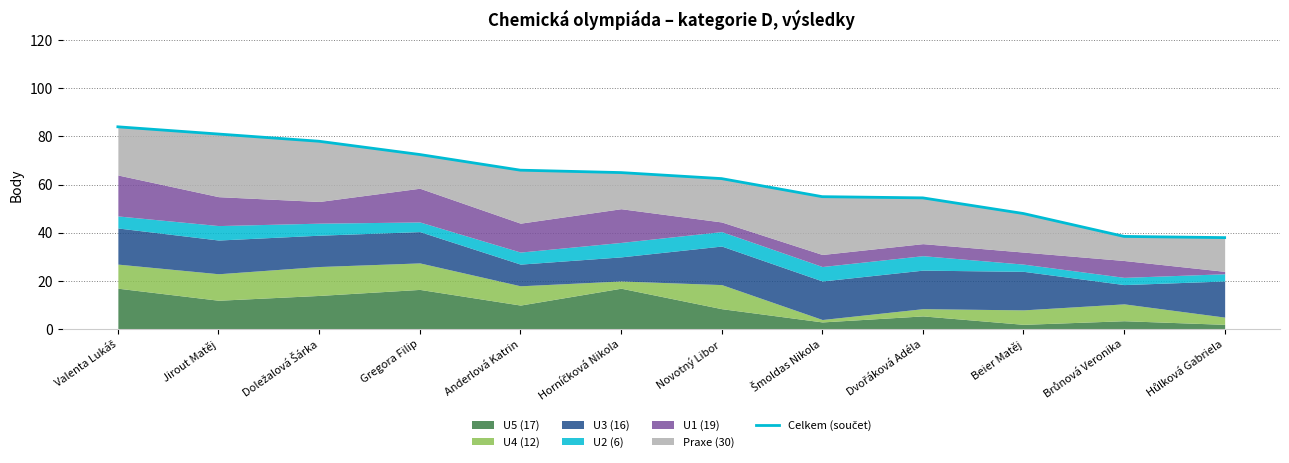

What is the sum of all values?

743.0